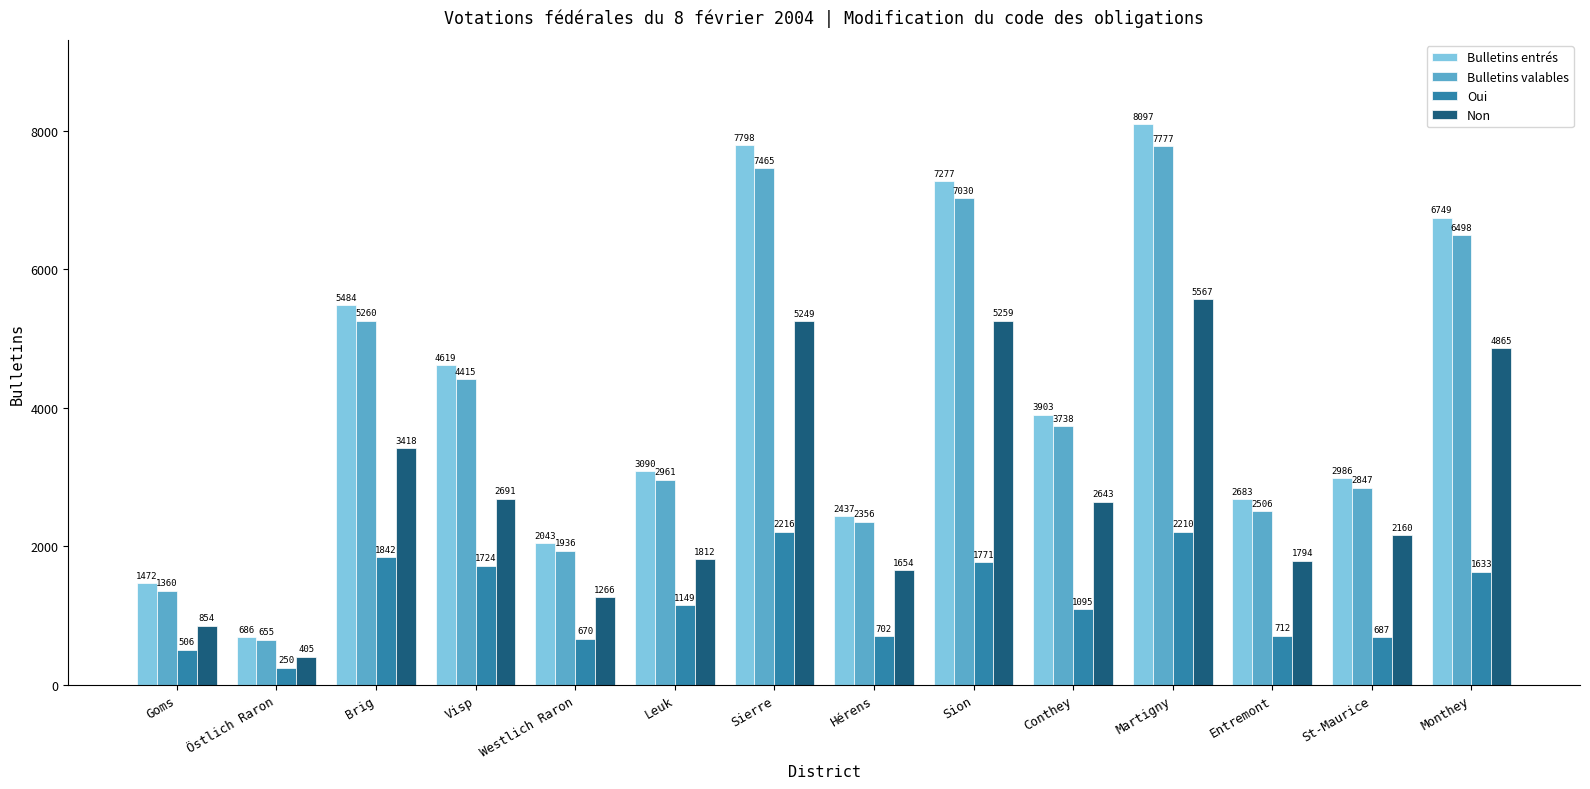

Reading left to right, what are all the values shown in this chart?

Bulletins entrés: Goms=1472	Östlich Raron=686	Brig=5484	Visp=4619	Westlich Raron=2043	Leuk=3090	Sierre=7798	Hérens=2437	Sion=7277	Conthey=3903	Martigny=8097	Entremont=2683	St-Maurice=2986	Monthey=6749
Bulletins valables: Goms=1360	Östlich Raron=655	Brig=5260	Visp=4415	Westlich Raron=1936	Leuk=2961	Sierre=7465	Hérens=2356	Sion=7030	Conthey=3738	Martigny=7777	Entremont=2506	St-Maurice=2847	Monthey=6498
Oui: Goms=506	Östlich Raron=250	Brig=1842	Visp=1724	Westlich Raron=670	Leuk=1149	Sierre=2216	Hérens=702	Sion=1771	Conthey=1095	Martigny=2210	Entremont=712	St-Maurice=687	Monthey=1633
Non: Goms=854	Östlich Raron=405	Brig=3418	Visp=2691	Westlich Raron=1266	Leuk=1812	Sierre=5249	Hérens=1654	Sion=5259	Conthey=2643	Martigny=5567	Entremont=1794	St-Maurice=2160	Monthey=4865